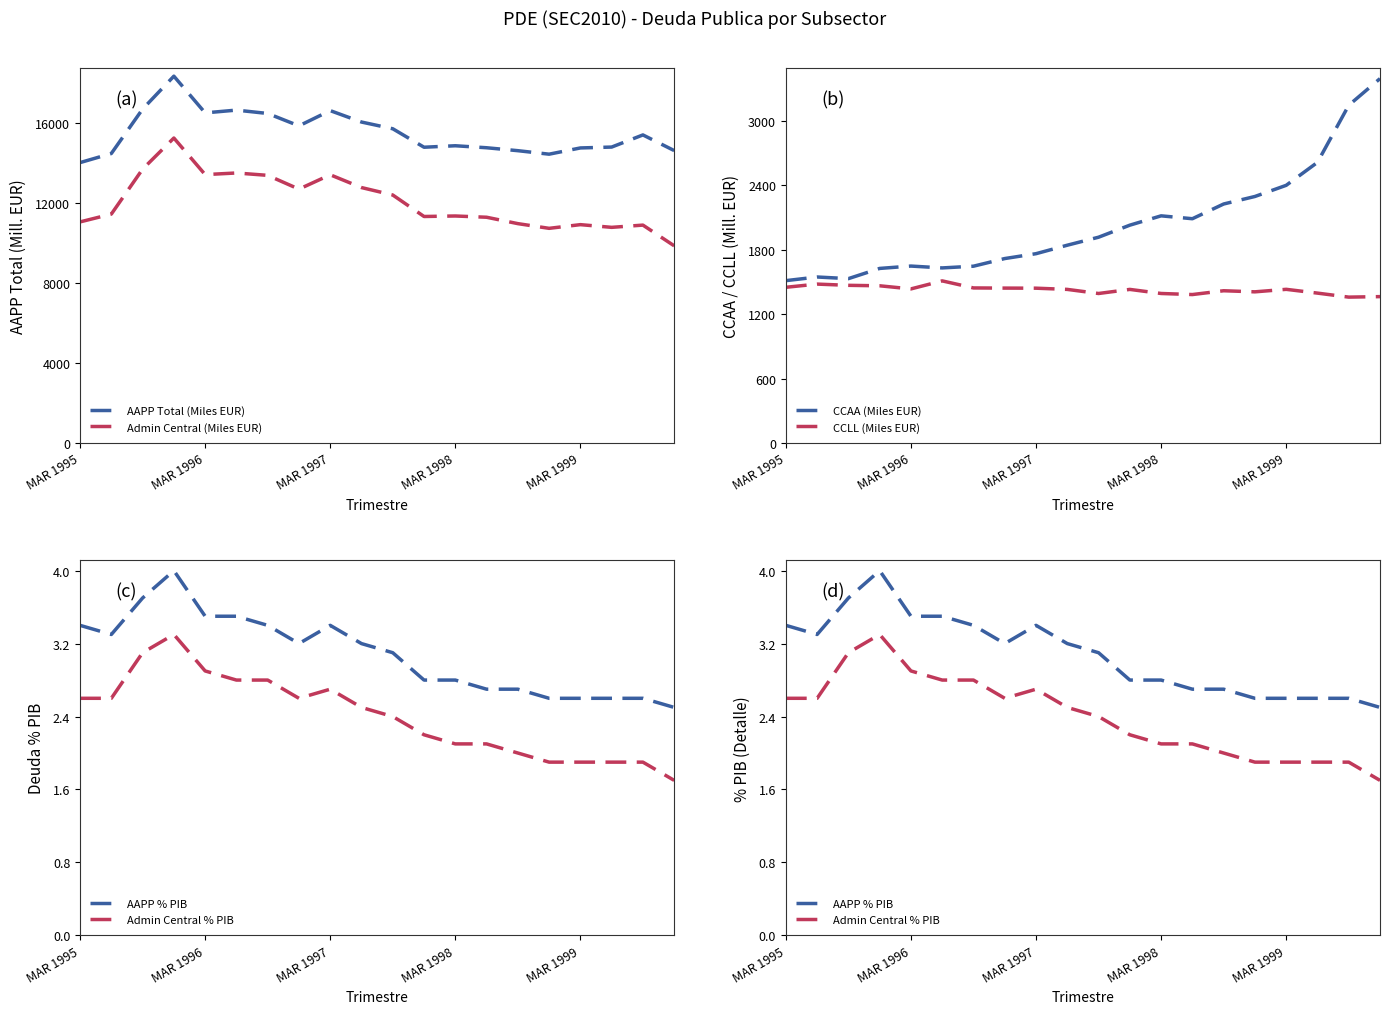

At how many categories does at least one series exceed 13200?

20